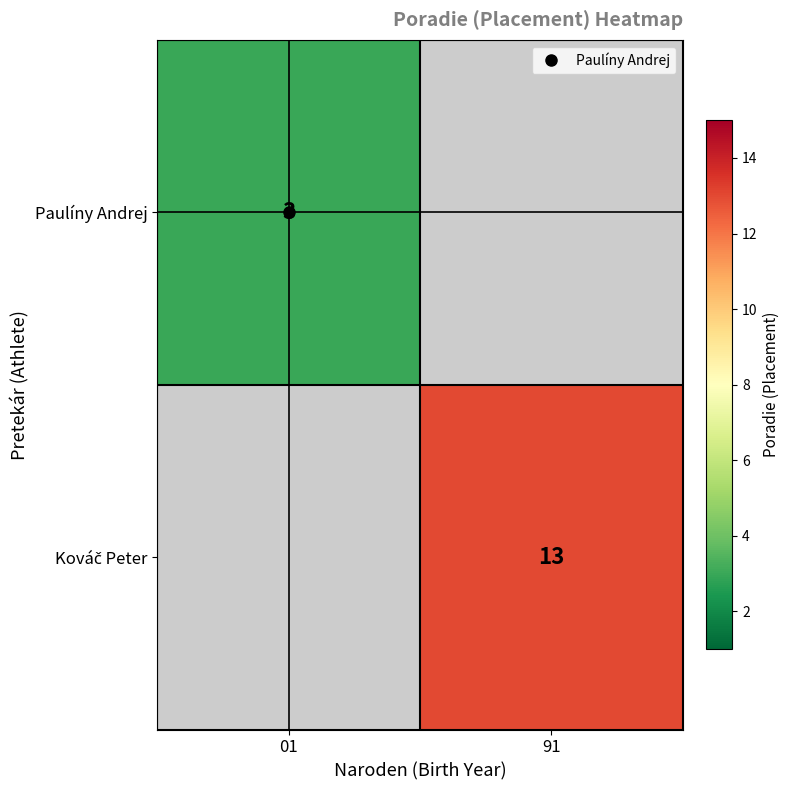

What is the minimum value shown in the chart?

3.0